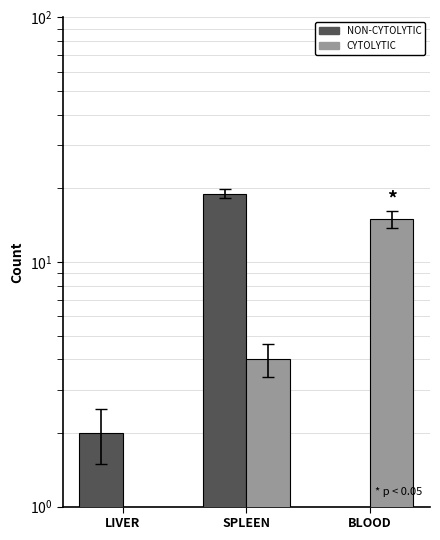

How many data points does each series have?

3